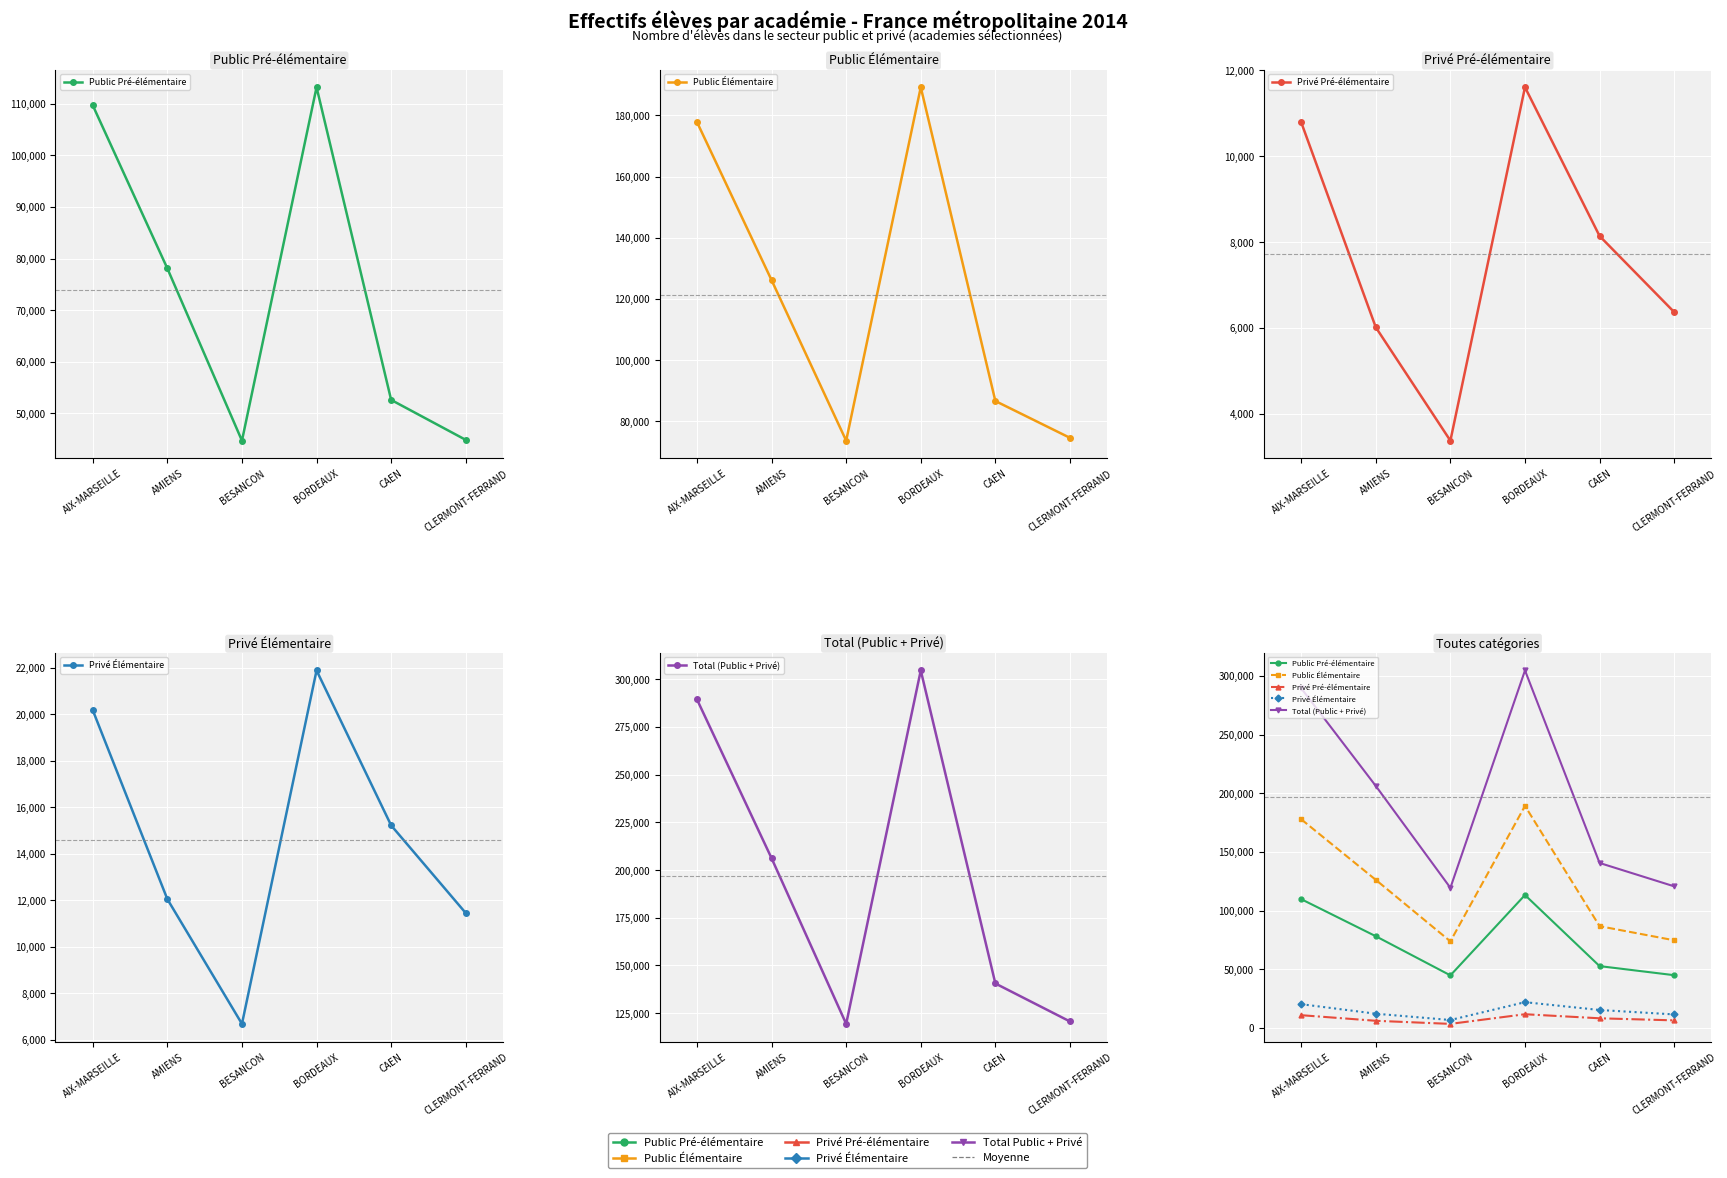

List the labels in order of Public Pré-élémentaire value, smallest first.

BESANCON, CLERMONT-FERRAND, CAEN, AMIENS, AIX-MARSEILLE, BORDEAUX